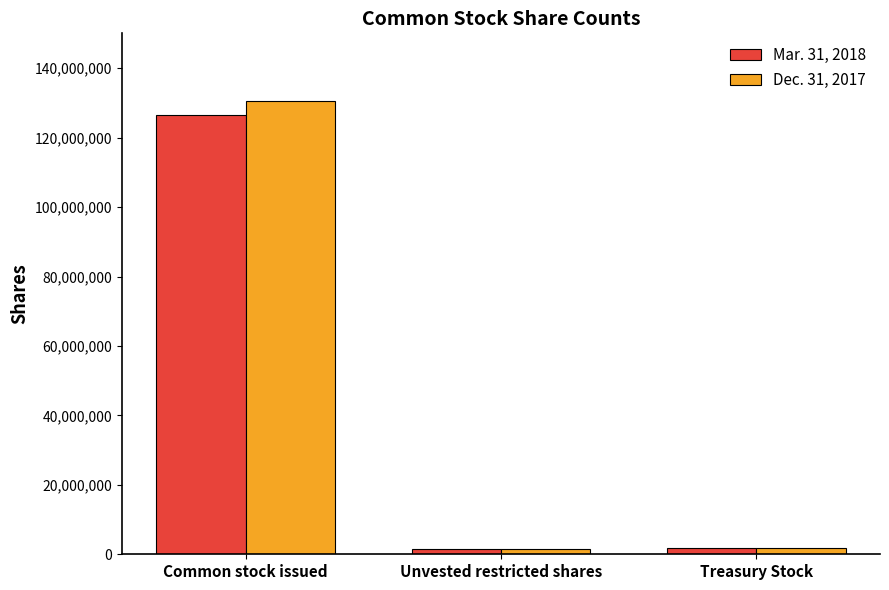

What is the difference between the maximum and second lowest values in the Mar. 31, 2018 series?

124774455